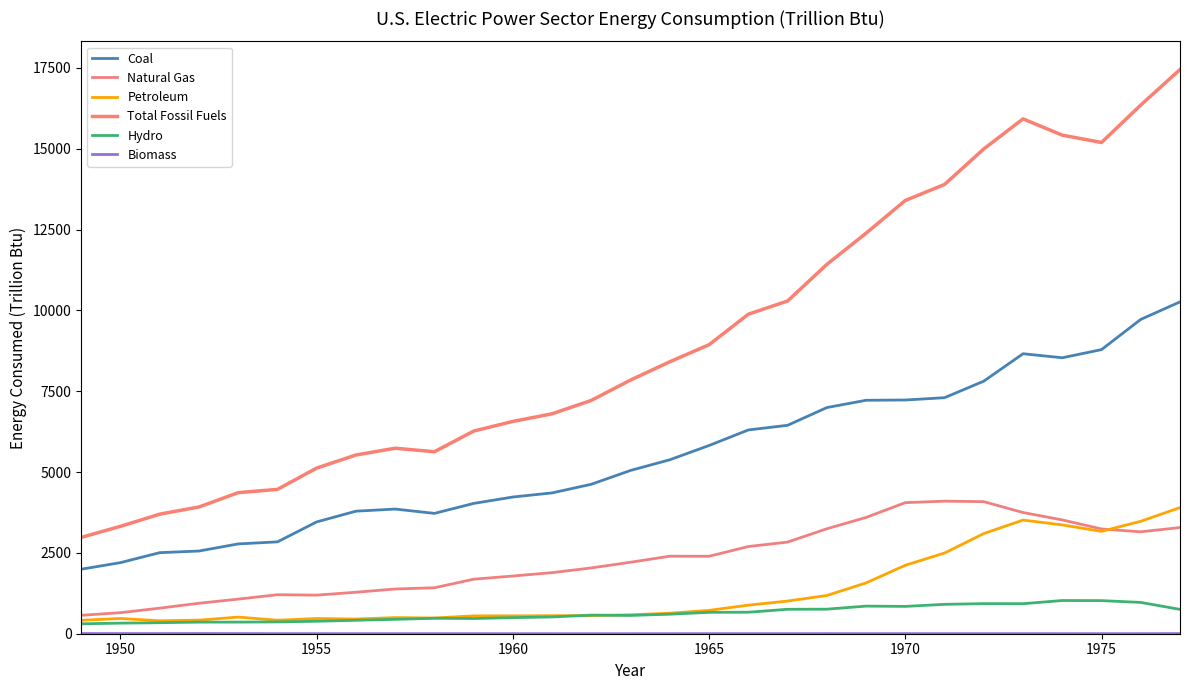

Is this an area chart (filled region under the line)?

No